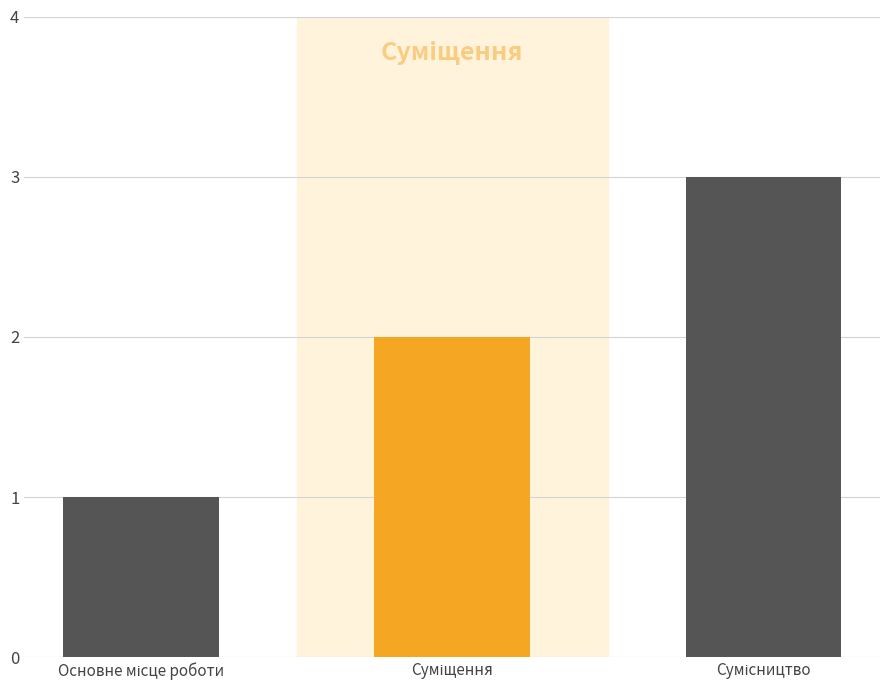

How many values are between 1 and 3?

3